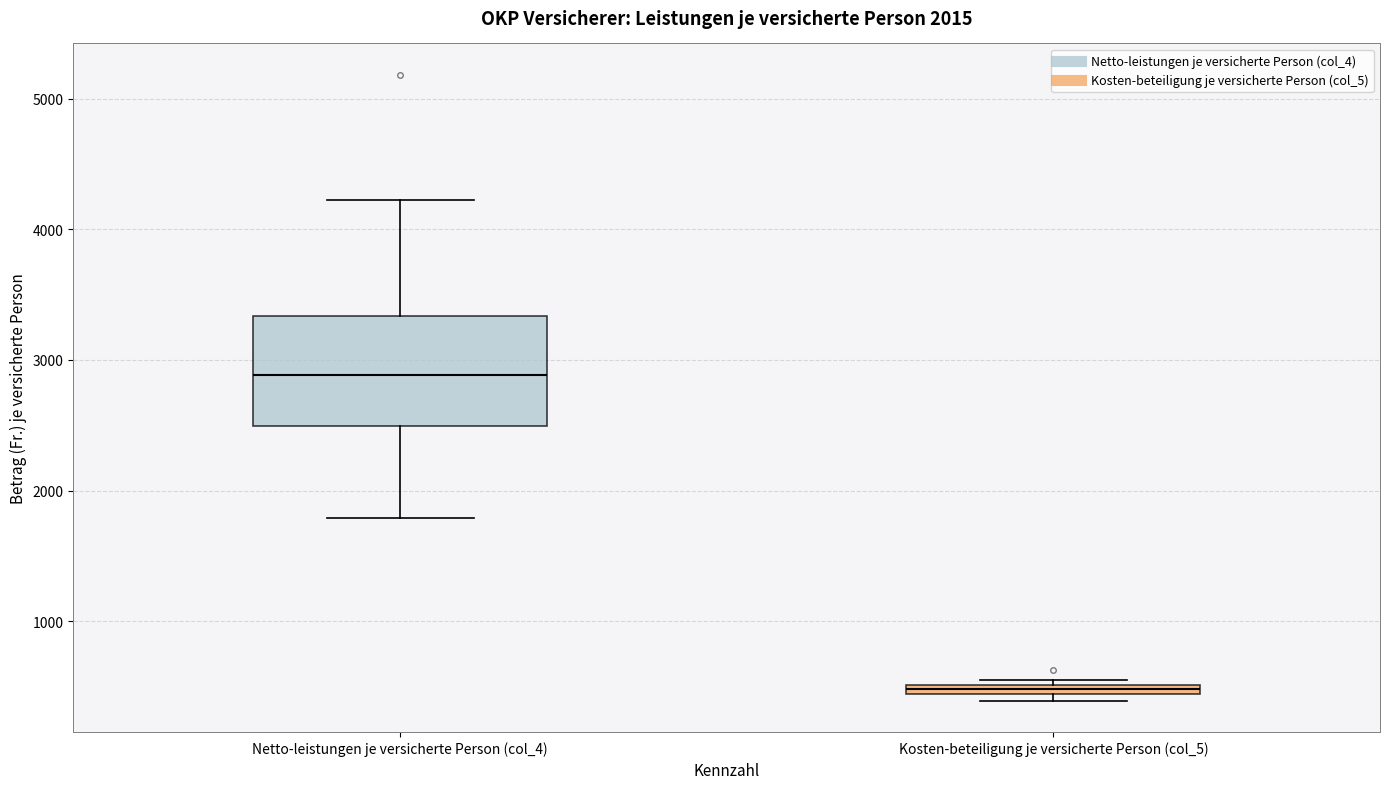

Where is the upper edge of the box for Kosten-beteiligung je versicherte Person (col_5) on the y-axis? The values are not printed on the chart, so give them approximately, as read against the axis.

500